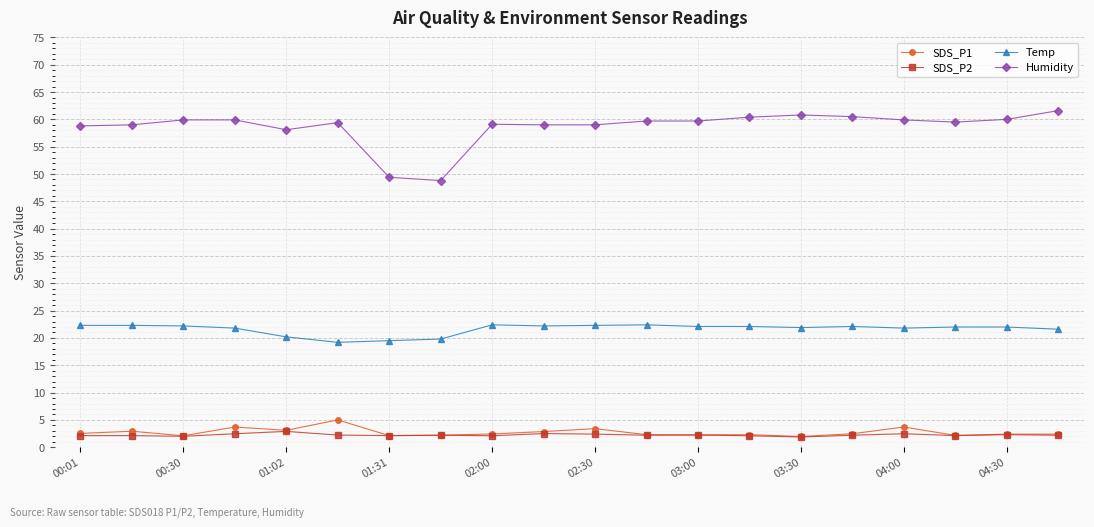

What is the maximum value for SDS_P1?

5.0